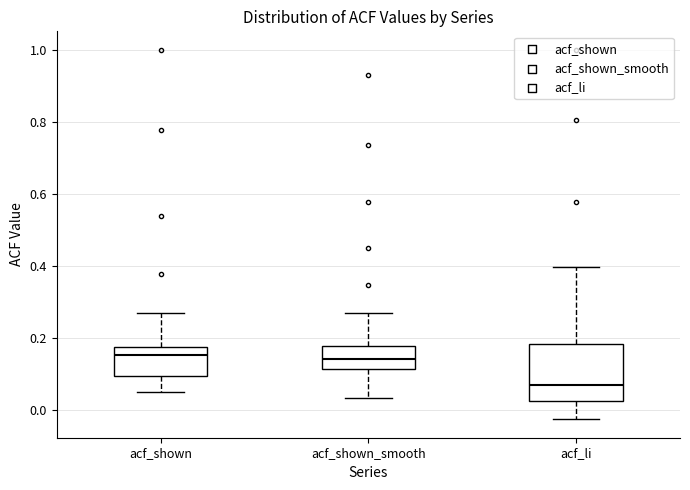

Which box is the tallest, from its lower edge to its upper edge?

acf_li